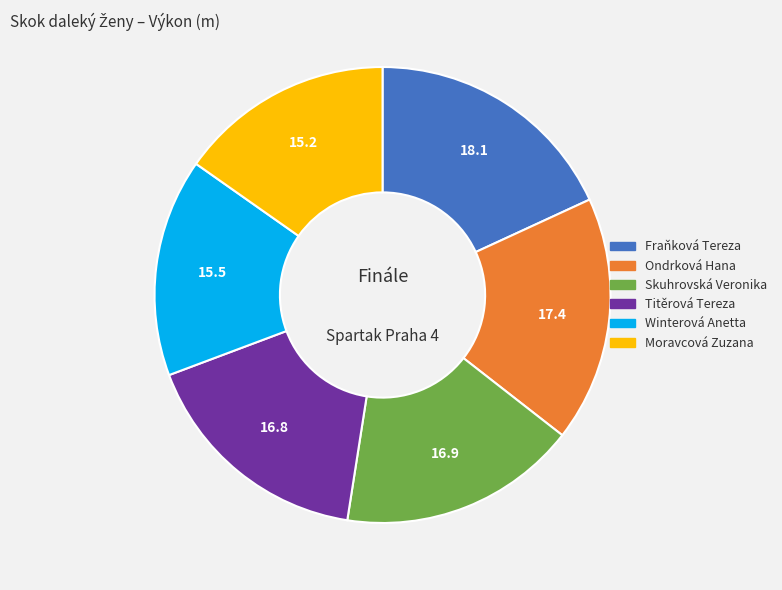

What is the ratio of the value at Titěrová Tereza to the value at Winterová Anetta?

1.1